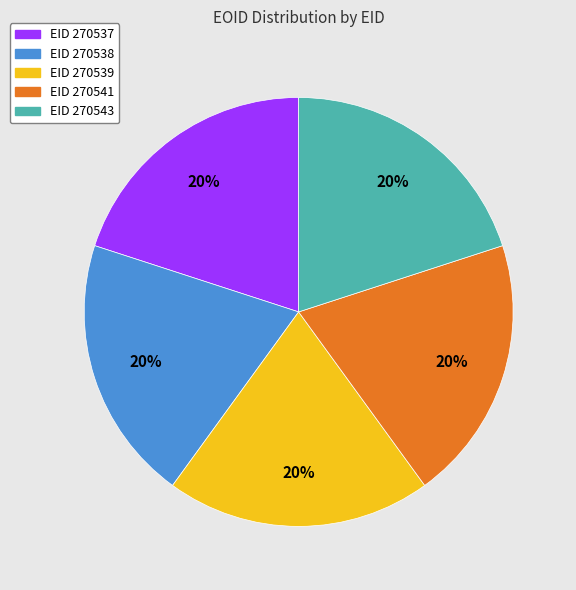

To the nearest percent, what is the average slice percentage?

20%